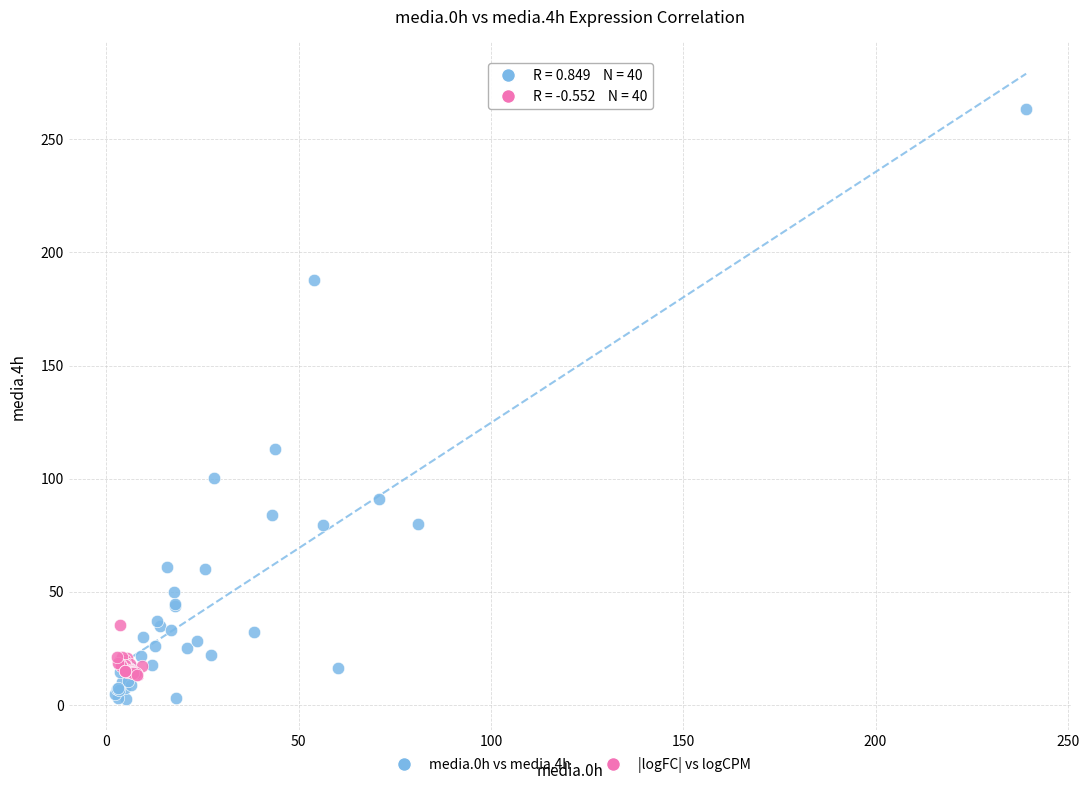

Which series contains the highest Y value?

media.0h vs media.4h